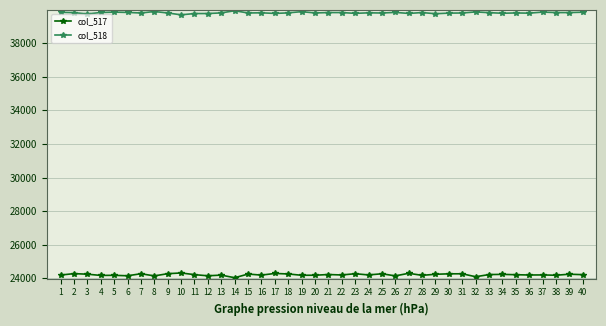

True or false: col_518 has more than 2 interior local peaks.

True